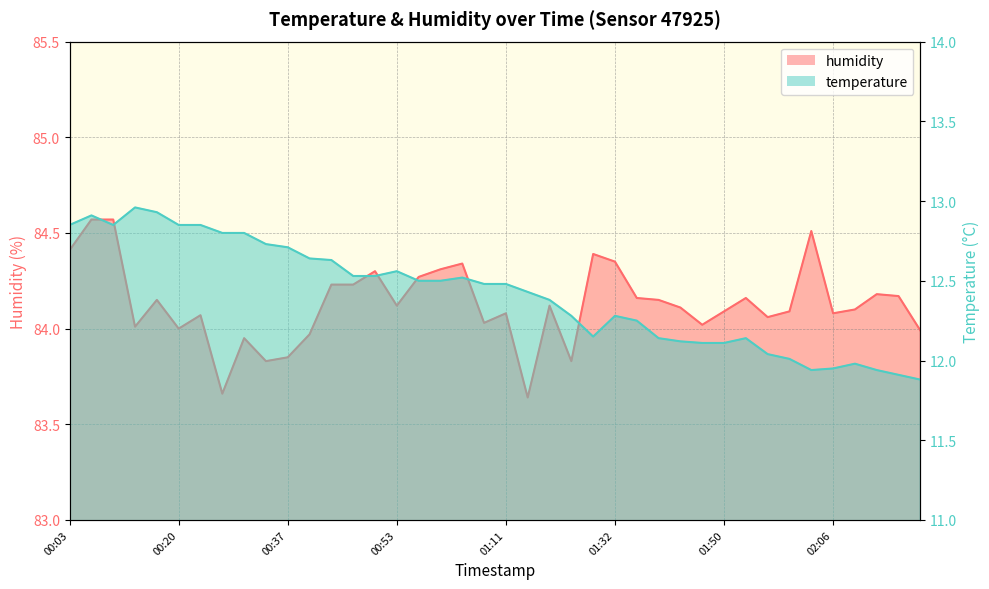

What is the lowest value of the temperature series?

11.9